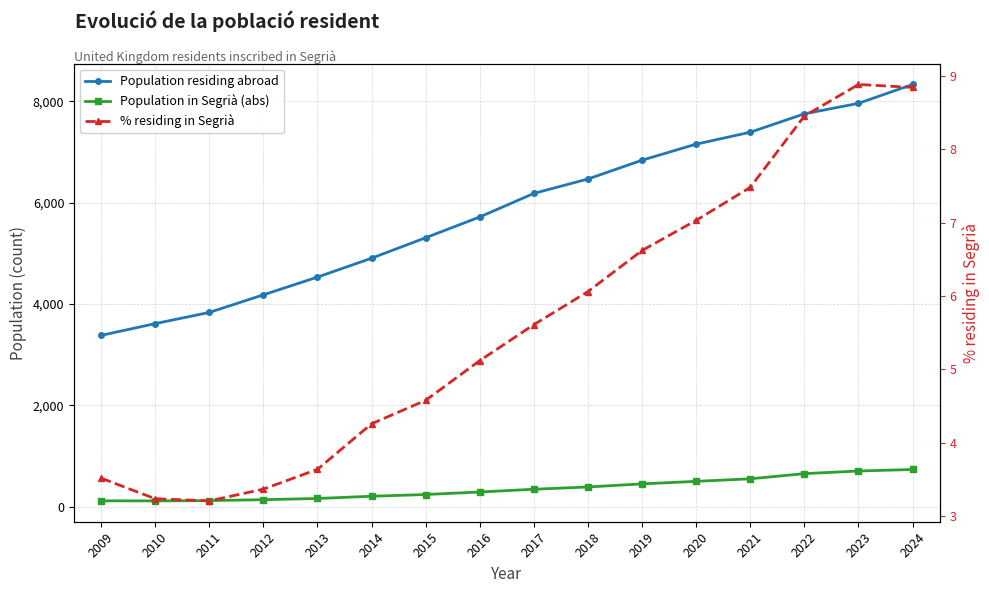

List the labels in order of % residing in Segrià value, smallest first.

2011, 2010, 2012, 2009, 2013, 2014, 2015, 2016, 2017, 2018, 2019, 2020, 2021, 2022, 2024, 2023